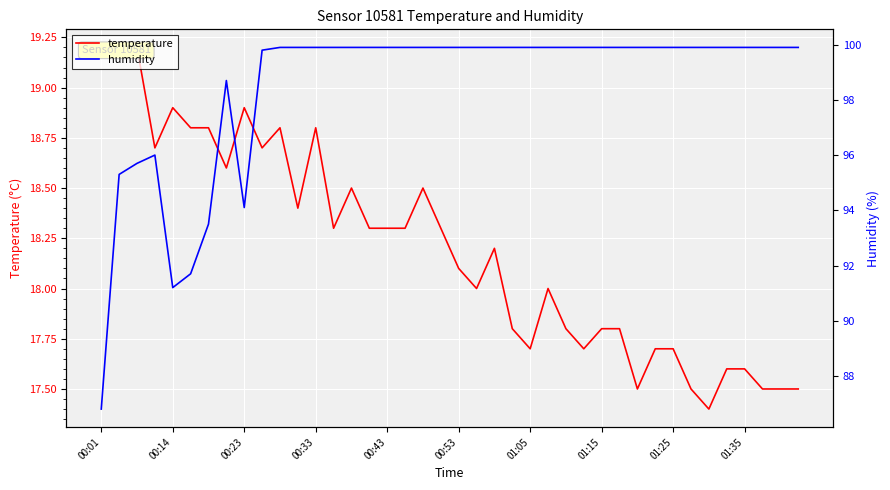

What is the sum of the humidity values at 26 and 20?

199.8